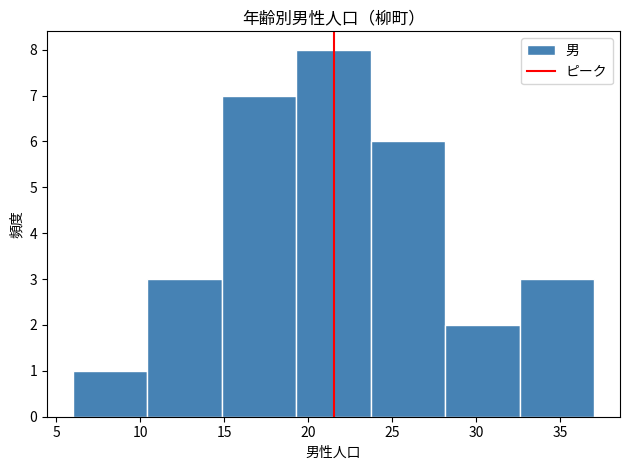

Reading left to right, transcribe this chart: for each bar, give the range it covers on the x-axis and its height. Neither the bar edges nor the heights are printed on the chart, so give them approximately, as read against the axes.

6.0 to 10.5: 1
10.5 to 15.0: 3
15.0 to 19.5: 7
19.5 to 23.5: 8
23.5 to 28.0: 6
28.0 to 32.5: 2
32.5 to 37.0: 3